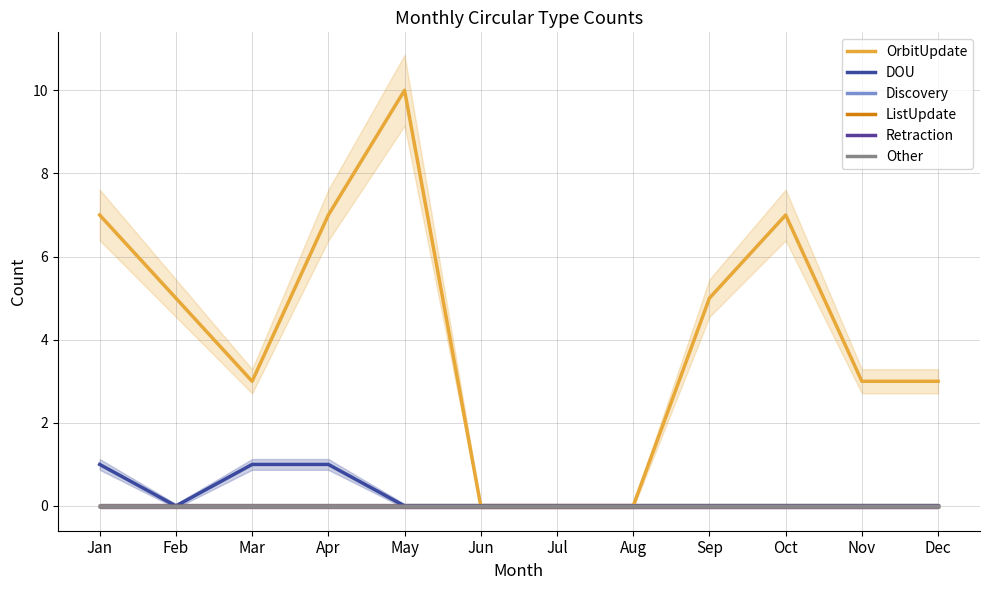

Between Dec and Apr, which is larger?

Apr